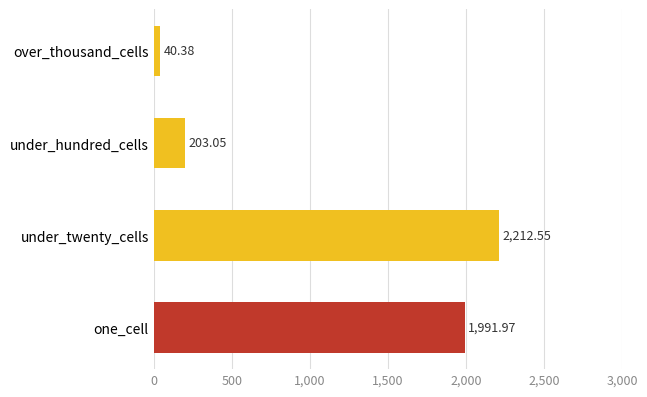

Which has a higher value, over_thousand_cells or under_twenty_cells?

under_twenty_cells